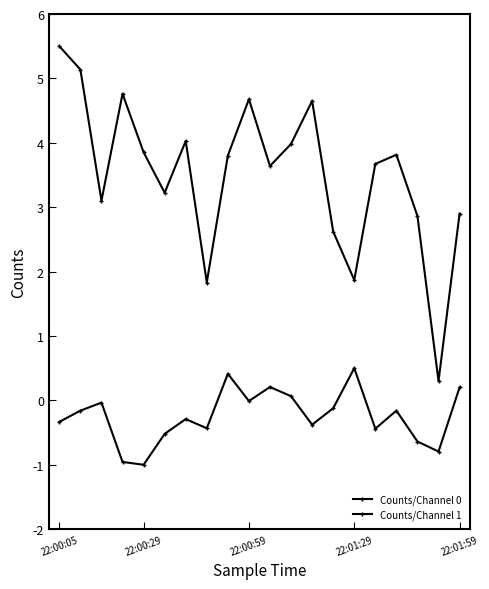

How many values in the Counts/Channel 0 series are below 3?

6